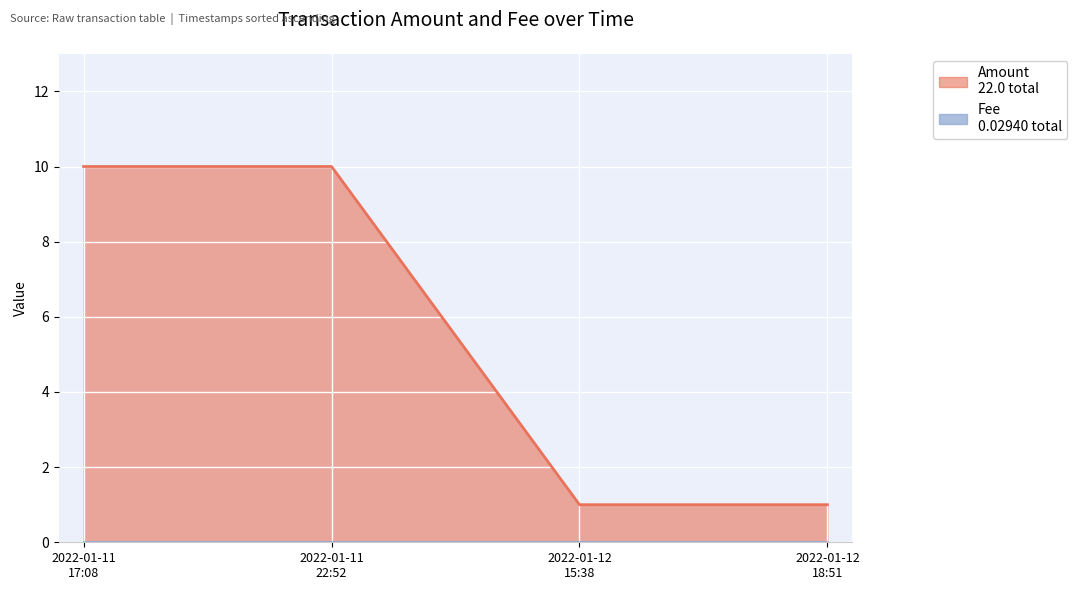

What is the ratio of the value at 2022-01-12 18:51 to the value at 2022-01-12 15:38?

1.0